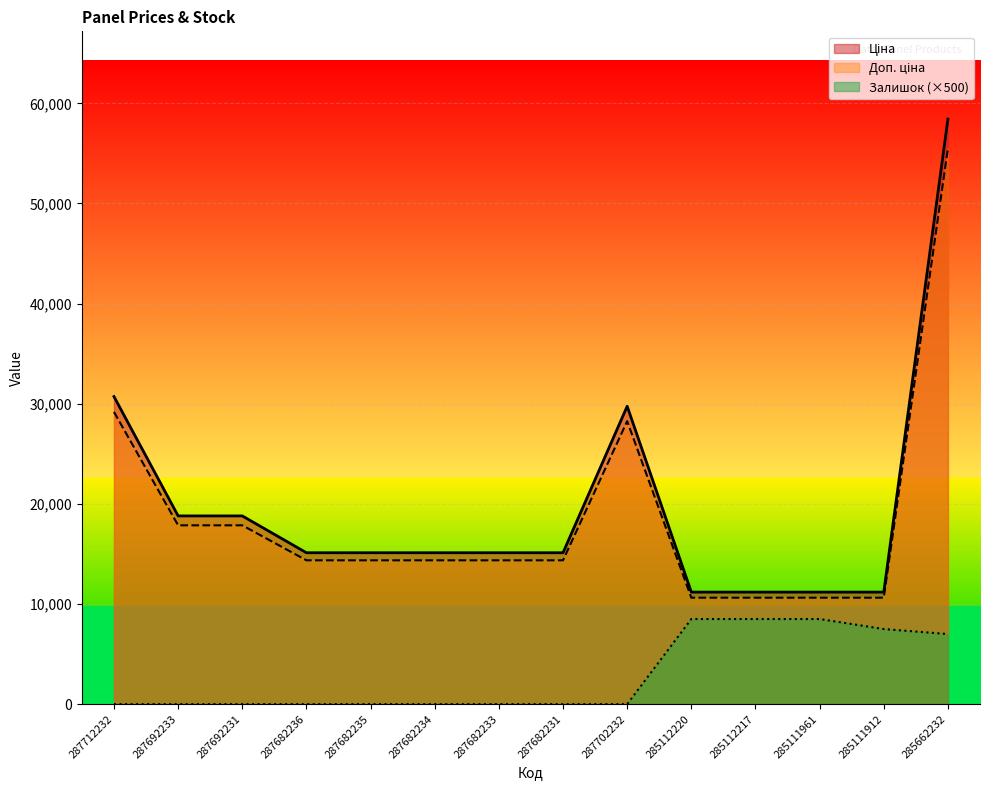

True or false: Ціна and Доп. ціна intersect in this chart.

False